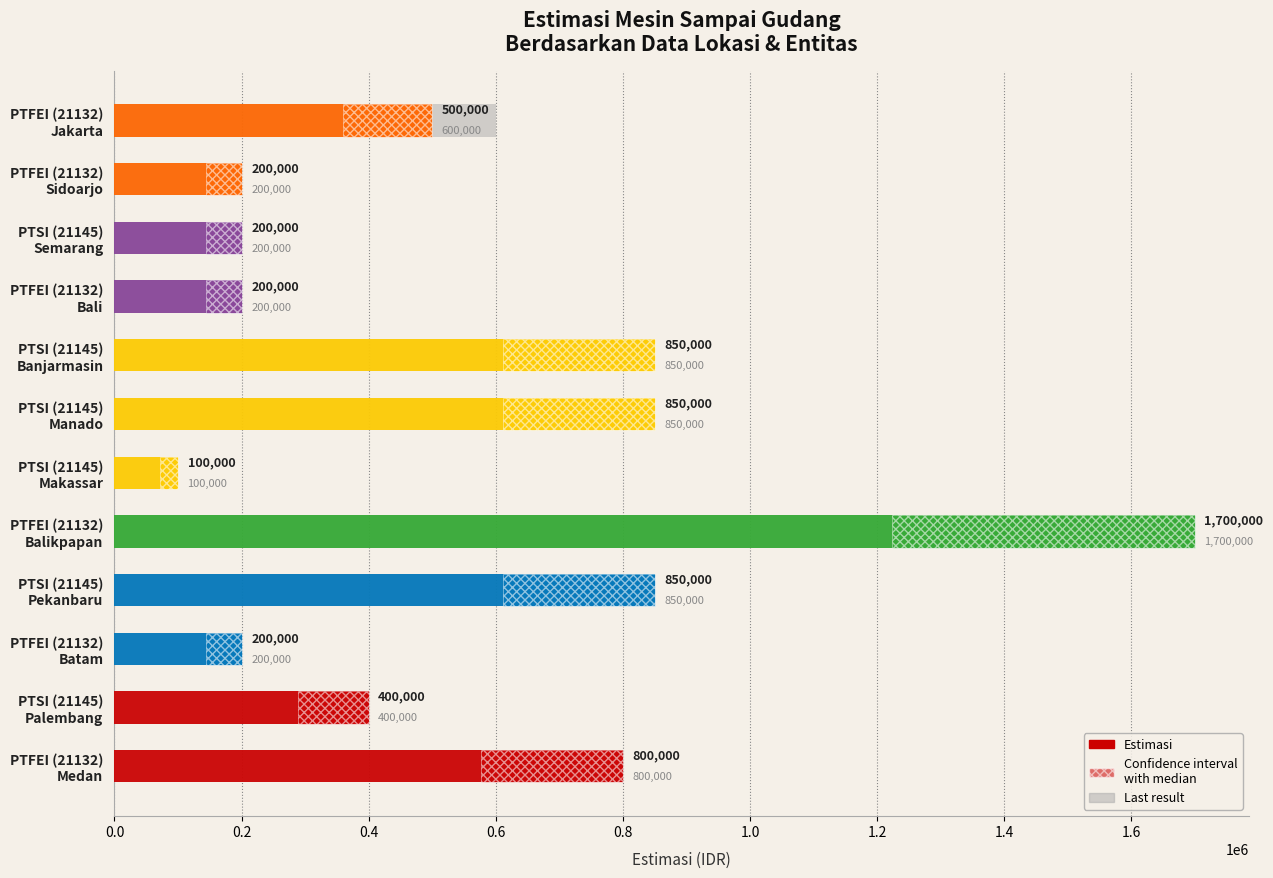

What is the sum of the values at PTSI (21145) Manado and PTFEI (21132) Medan?

1650000